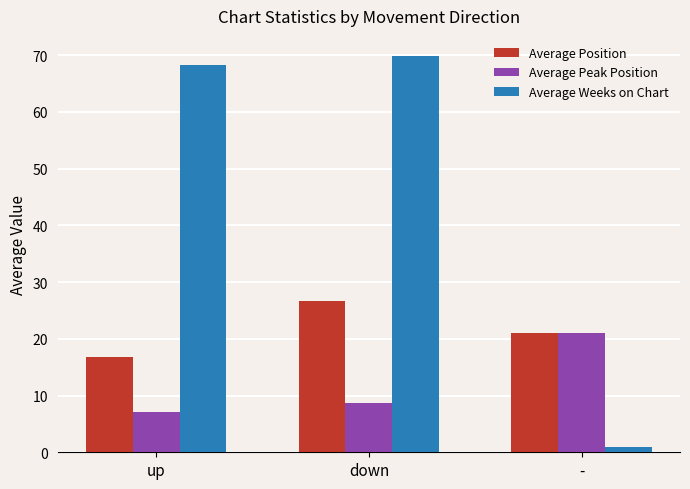

Which series has the largest total across all categories?

Average Weeks on Chart